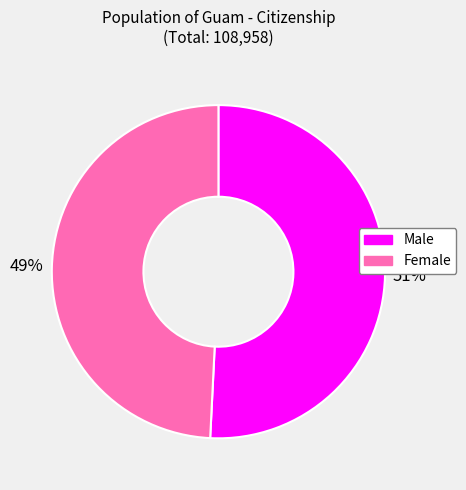

Rank the categories by value from highest to lowest.

Male, Female